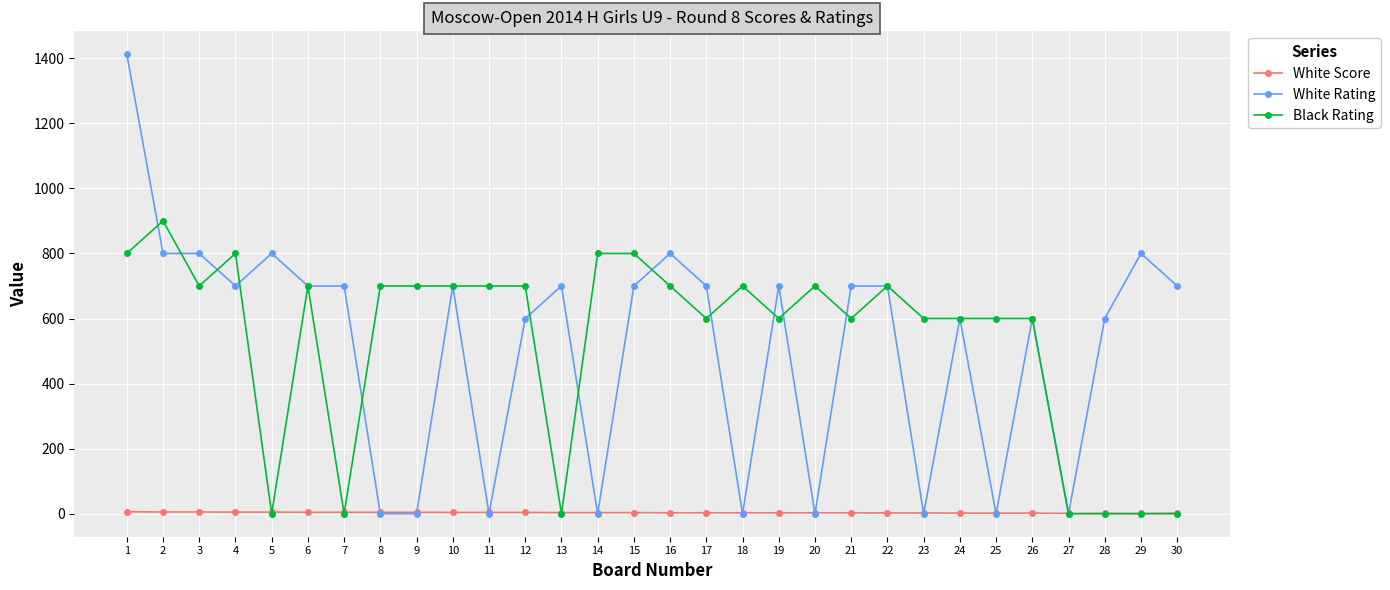

Does the chart display data point markers on the line(s)?

Yes